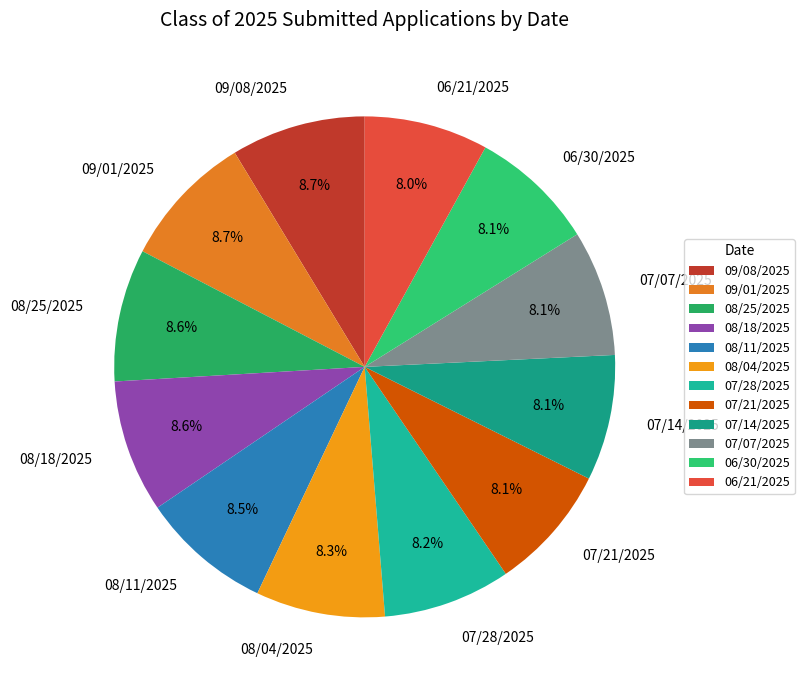

Is it true that 09/01/2025 is 16% of the pie?

False